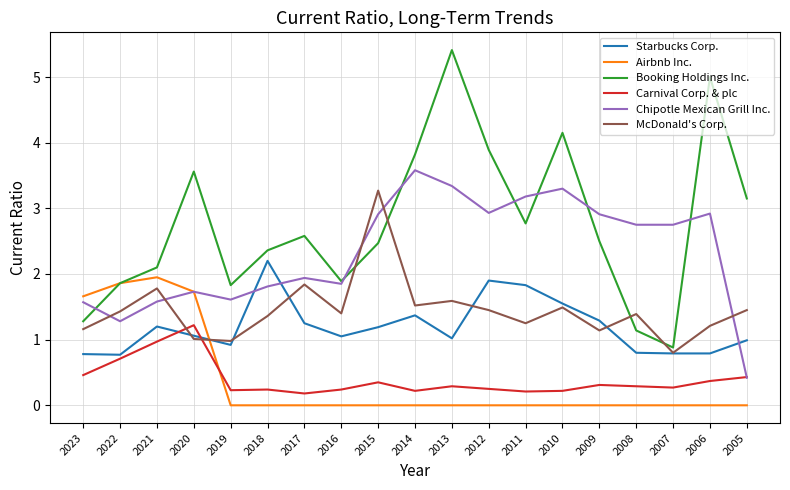

Which category has the highest value in the Booking Holdings Inc. series?

2013